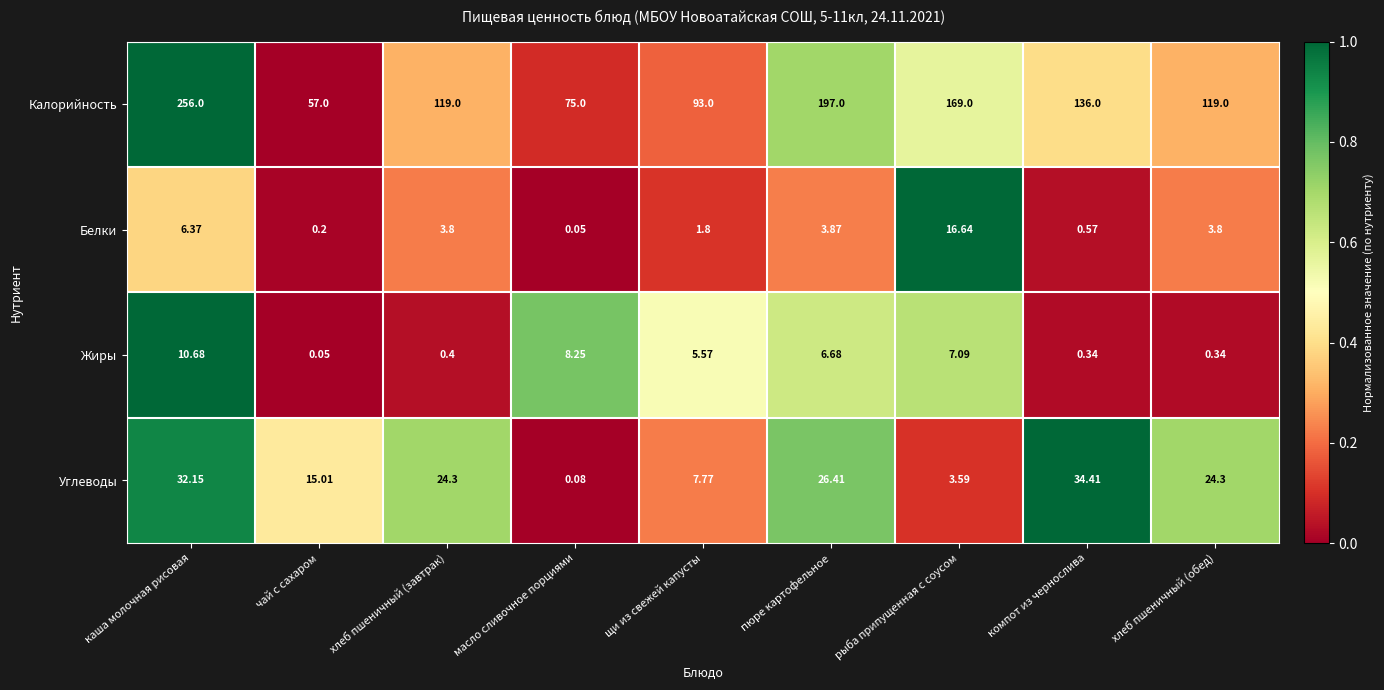

What is the spread (max minus min) of values at компот из чернослива?

135.7